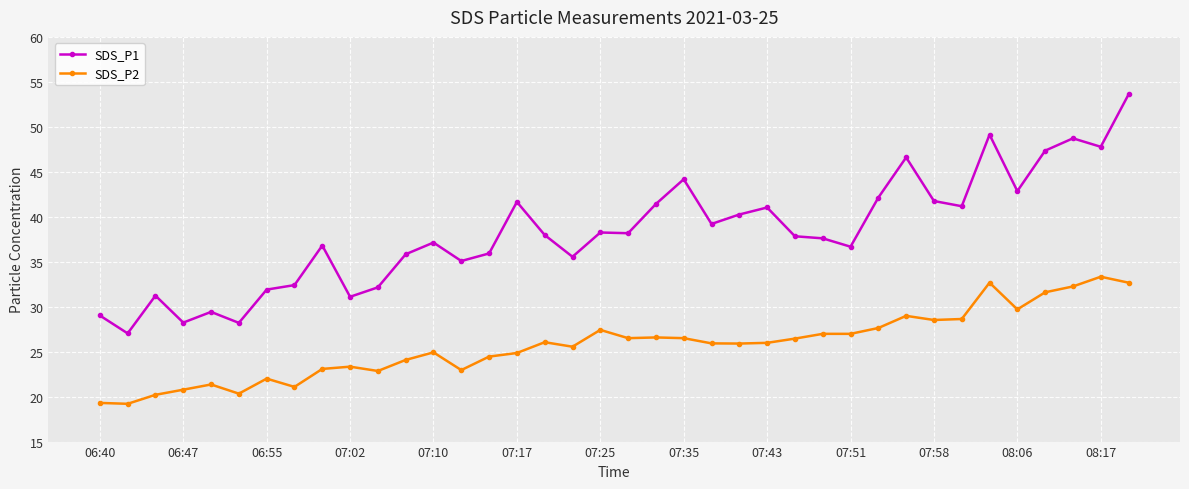

Which series has the largest total across all categories?

SDS_P1